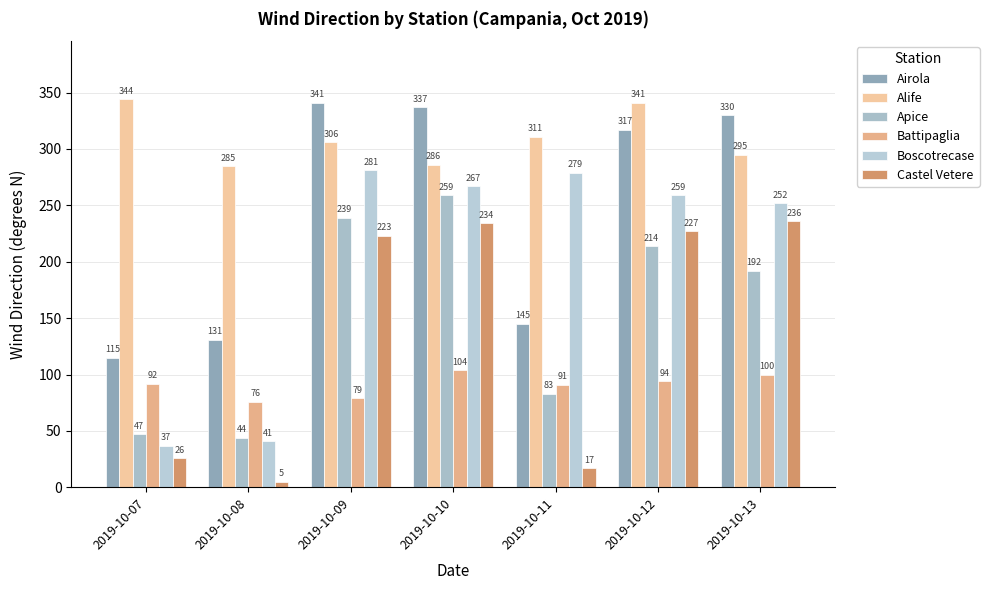

What is the sum of all Apice values?

1078